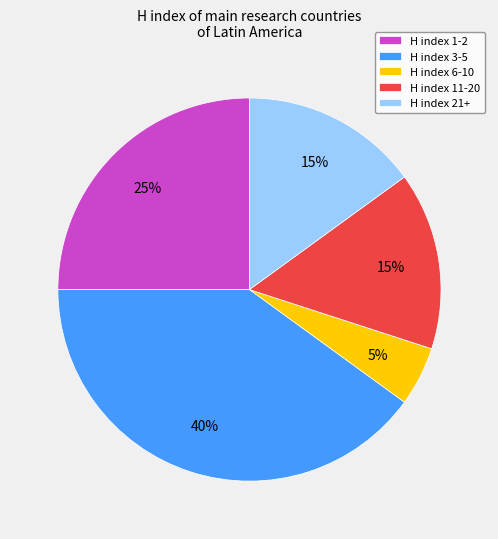

Count the number of slices in the pie.

5